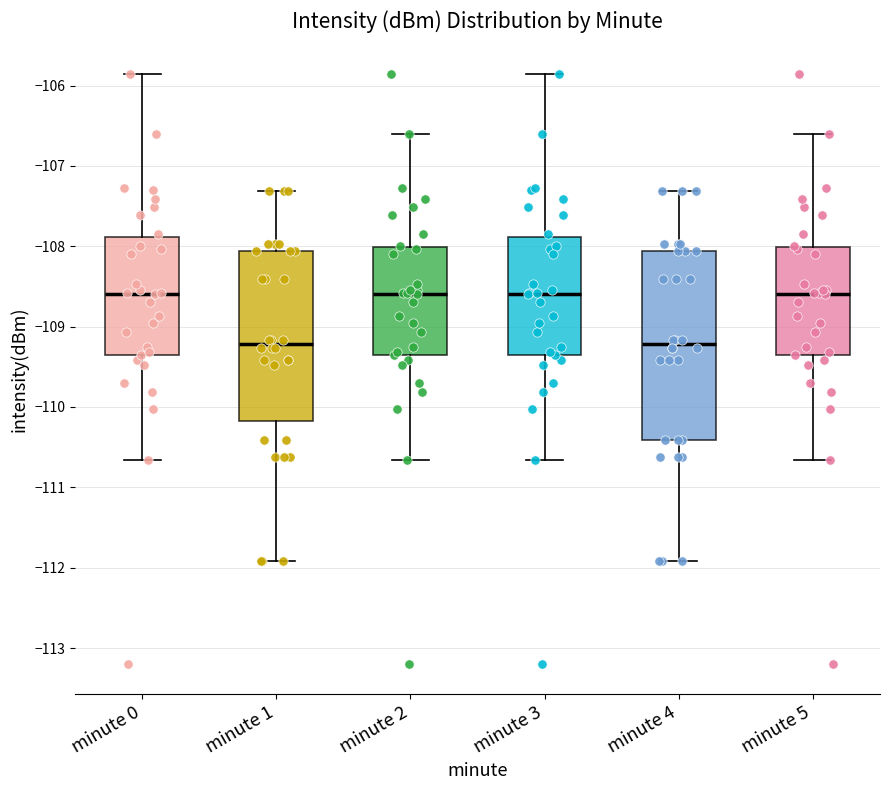

Where does the upper whisker of the box for minute 5 end on the y-axis? The values are not printed on the chart, so give them approximately, as read against the axis.

-106.6